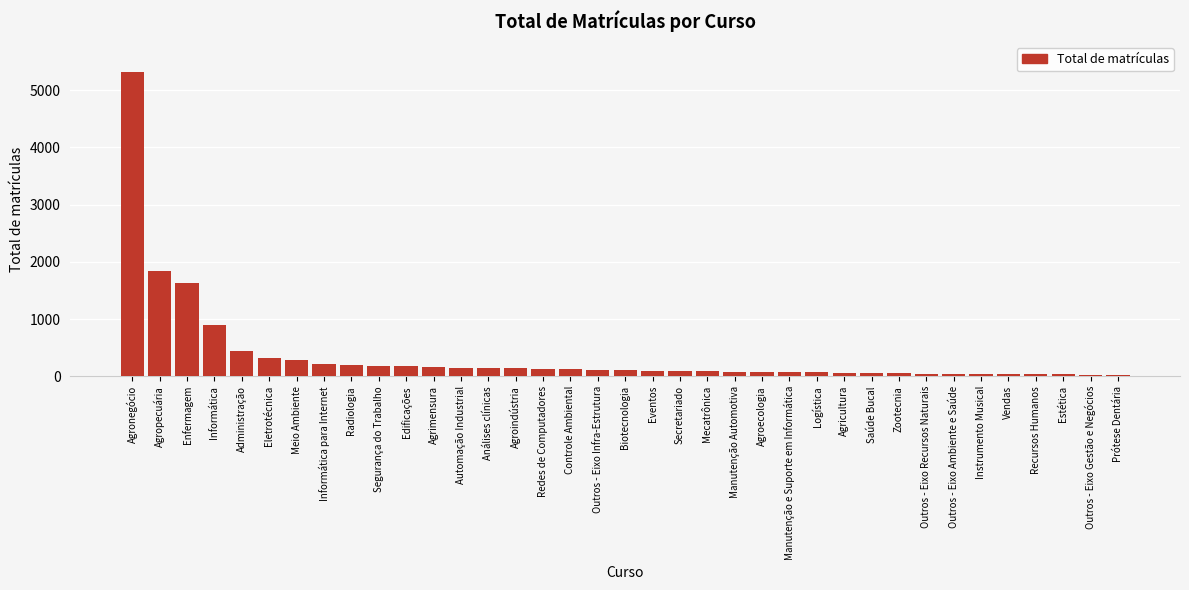

What is the maximum value shown in the chart?

5310